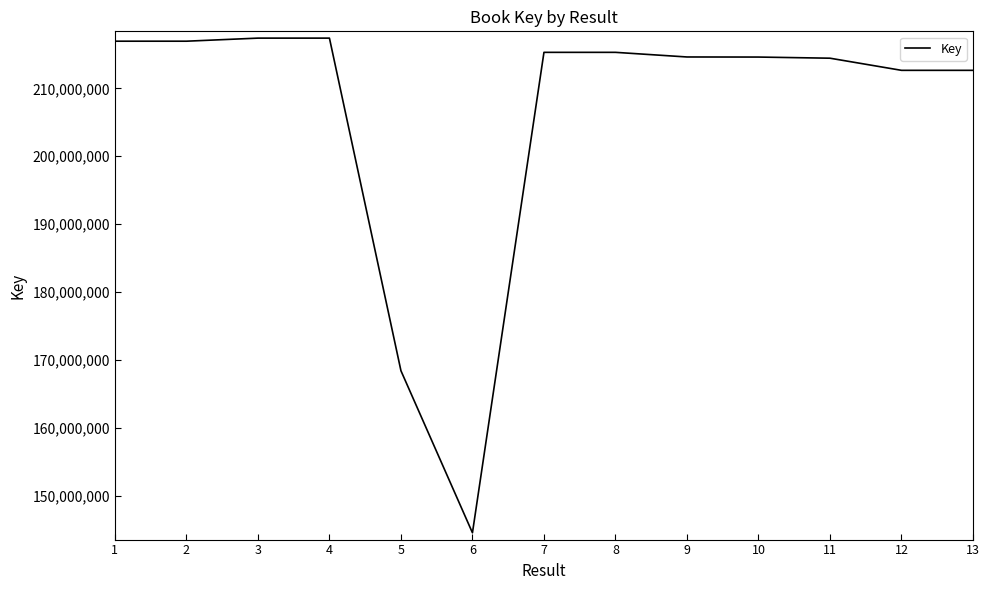

True or false: the data shows 215301876 at 7.

True